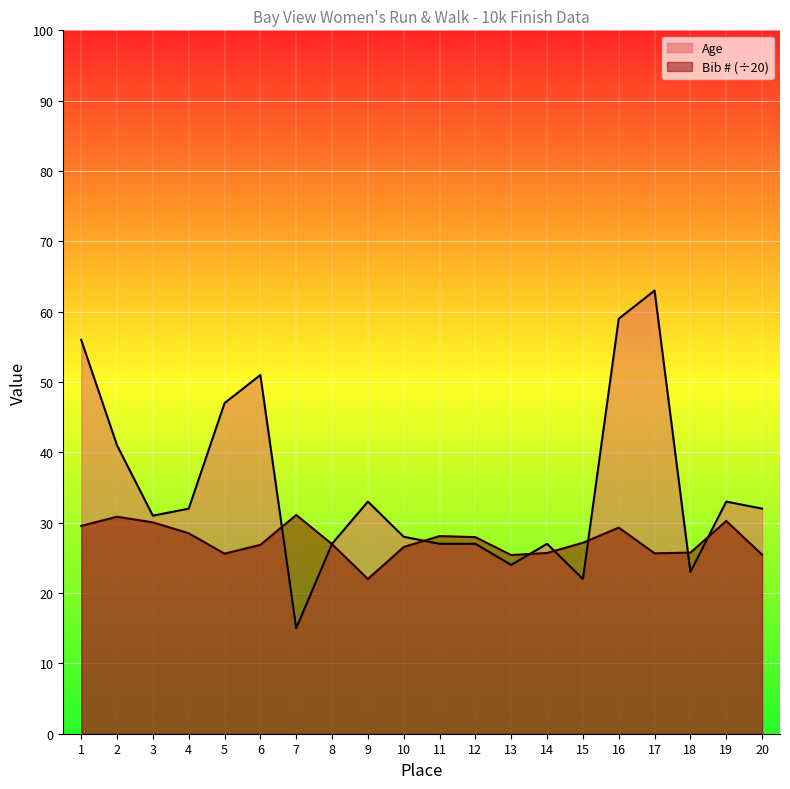

What is the highest value of the Age series?

63.0